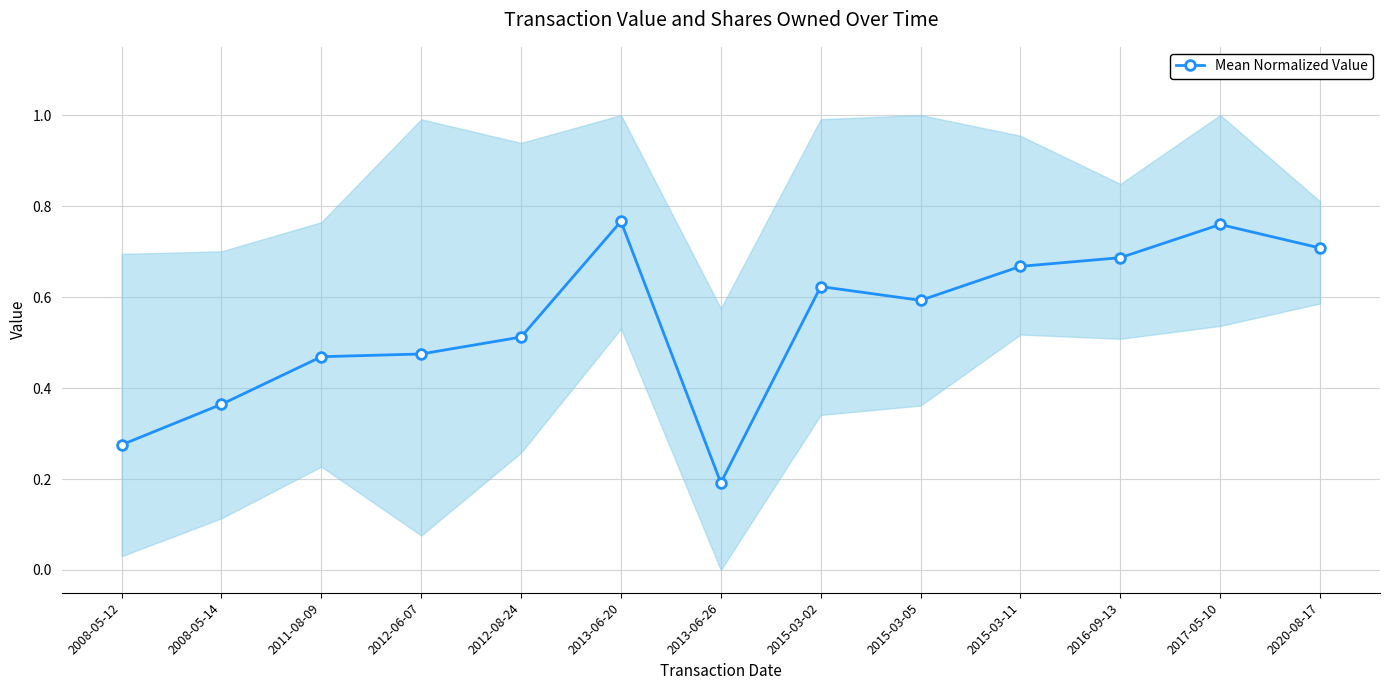

What is the label of the 11th point from the right?

2011-08-09